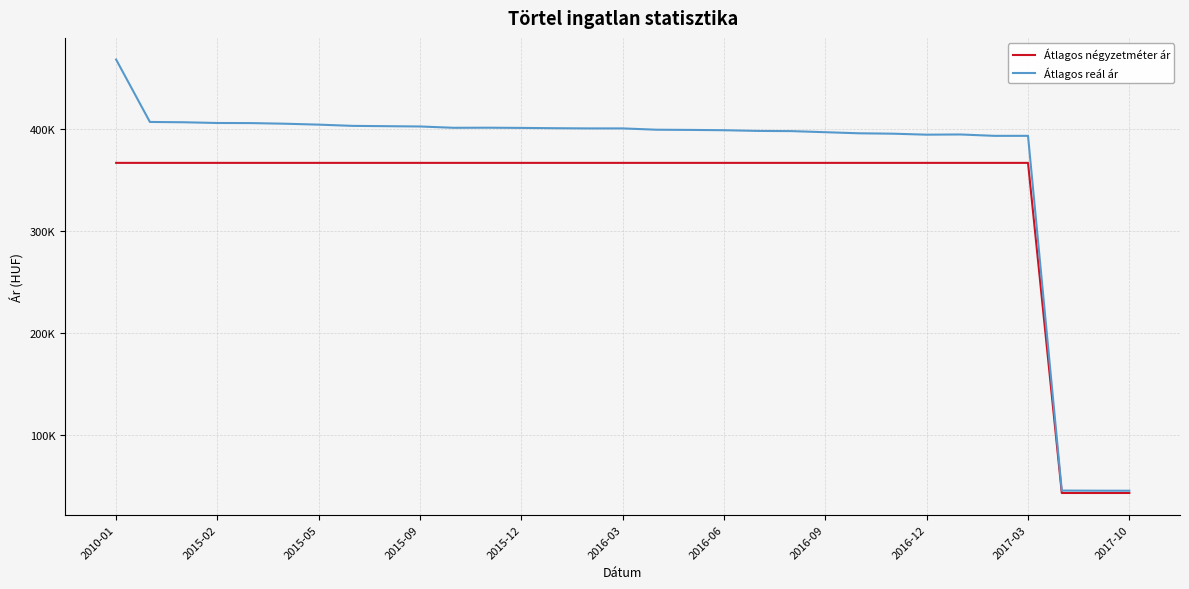

Reading left to right, extract all data points from this chart.

Átlagos négyzetméter ár: 366748	366748	366748	366748	366748	366748	366748	366748	366748	366748	366748	366748	366748	366748	366748	366748	366748	366748	366748	366748	366748	366748	366748	366748	366748	366748	366748	366748	43367	43367	43367
Átlagos reál ár: 467953	406834	406528	405816	405715	405107	404199	402995	402695	402395	401102	401201	401003	400706	400508	400508	399228	399031	398737	398052	397857	396787	395723	395337	394377	394568	393230	393230	45745	45625	45593